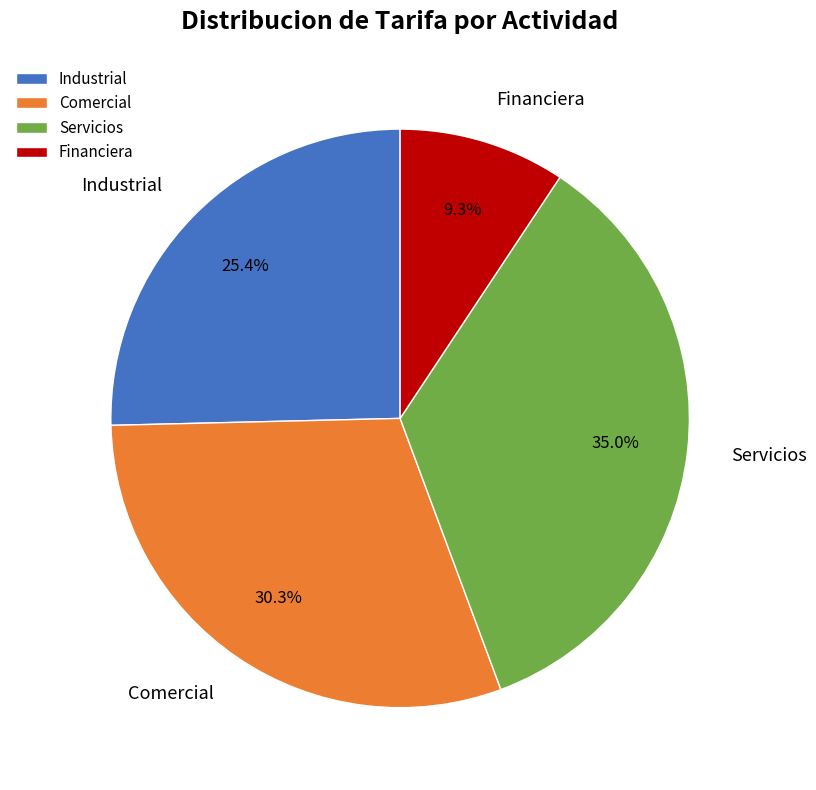

Is there any slice that represents more than half of the pie?

No